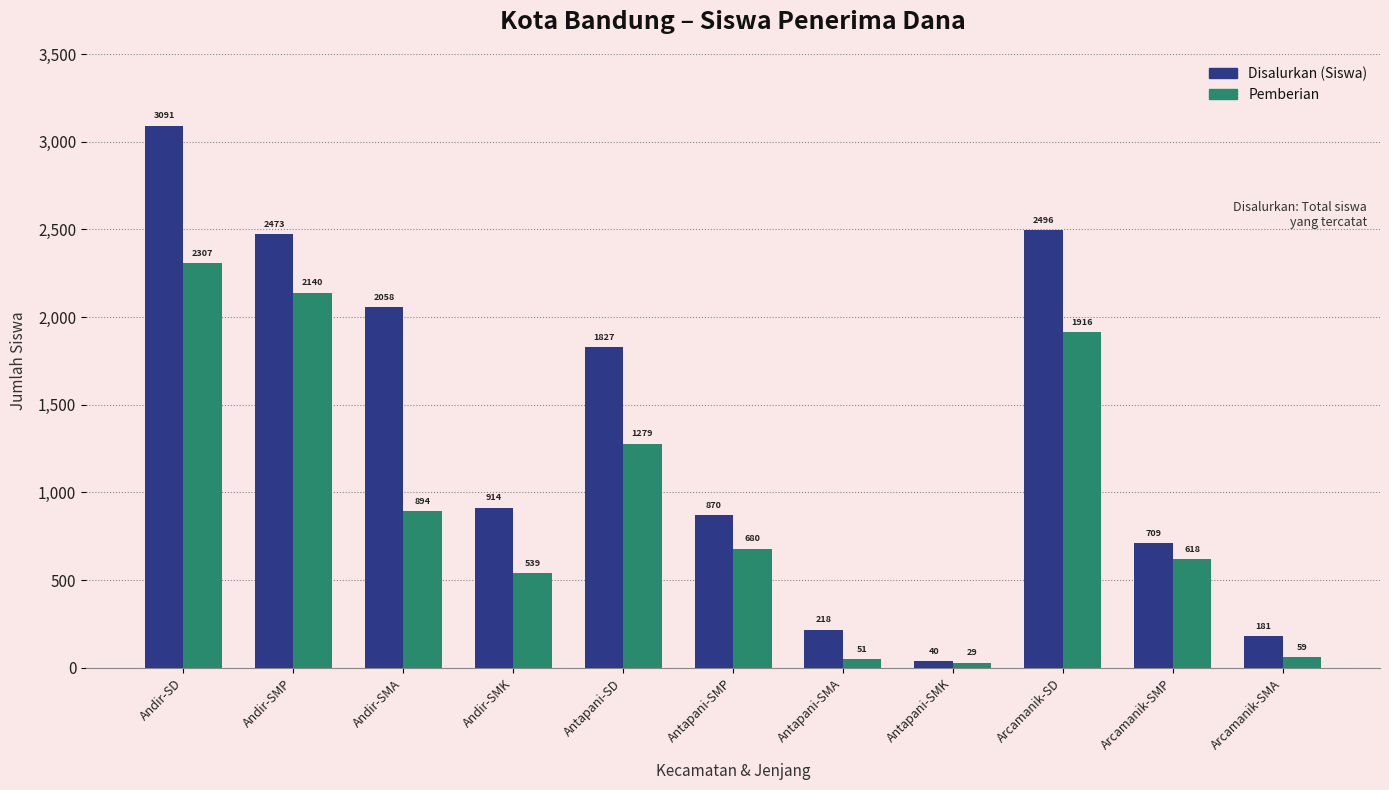

Rank the series by their maximum value, from lowest to highest.

Pemberian, Disalurkan (Siswa)